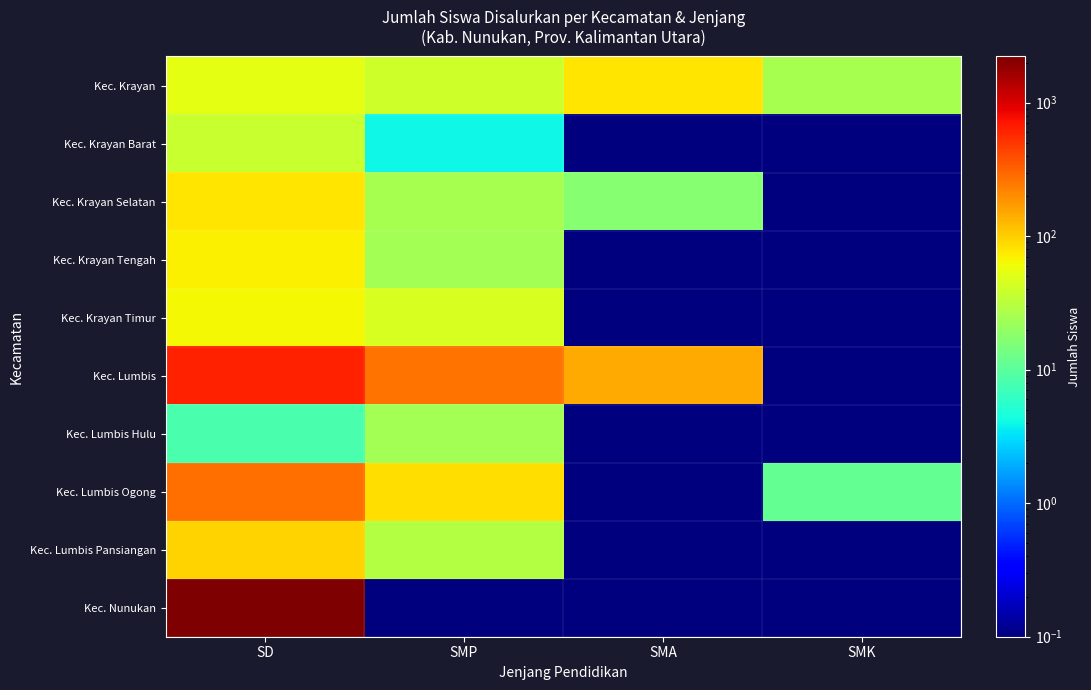

At which category is the sum across all series the highest?

SD